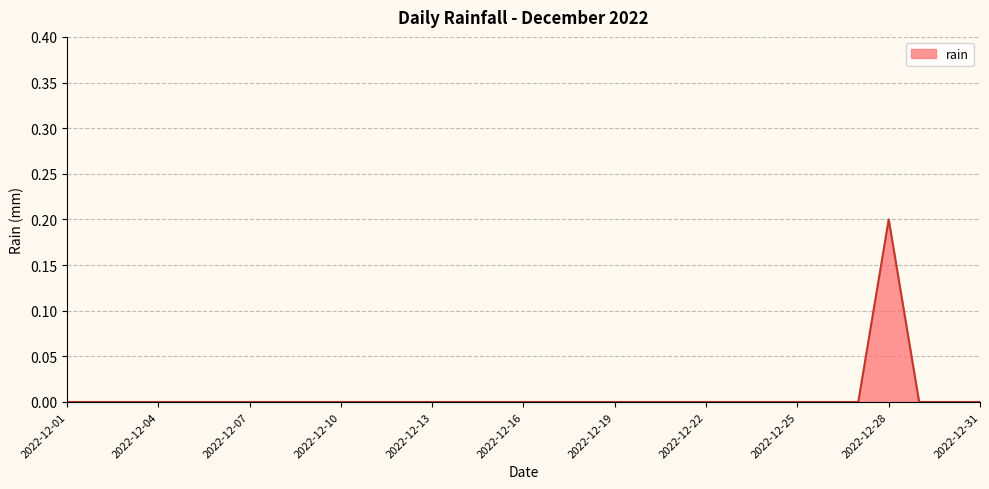

What is the greatest value displayed?

0.2